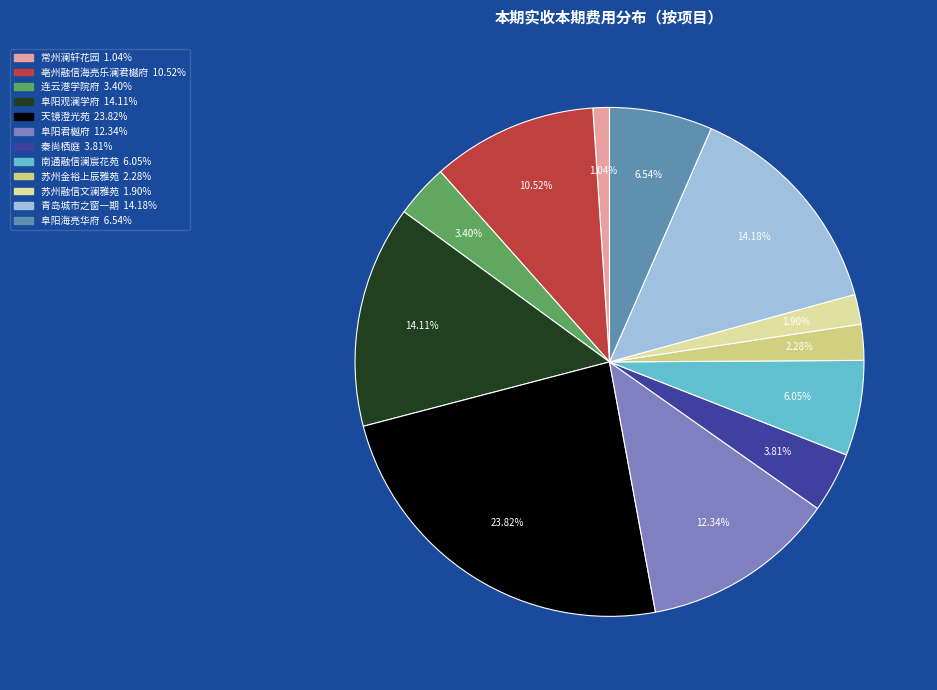

Is there a majority slice in this chart?

No